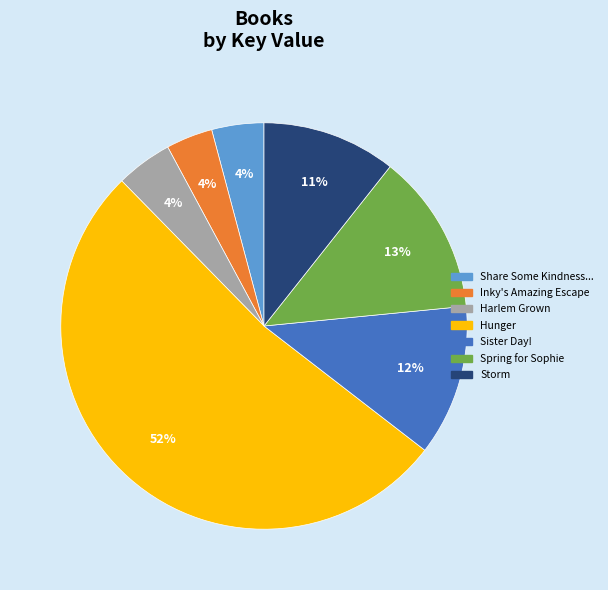

Does any single category account for the majority?

Yes